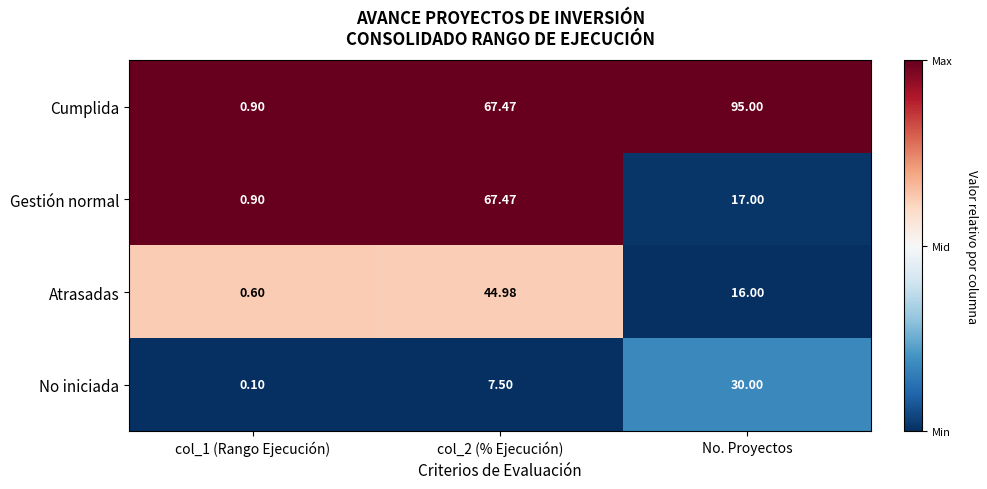

At which label is Atrasadas closest to 22?

No. Proyectos